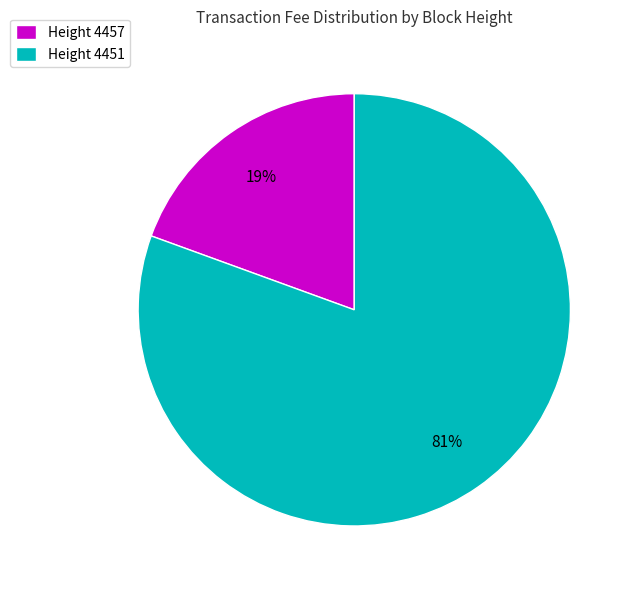

True or false: Height 4451 accounts for 81% of the total.

True